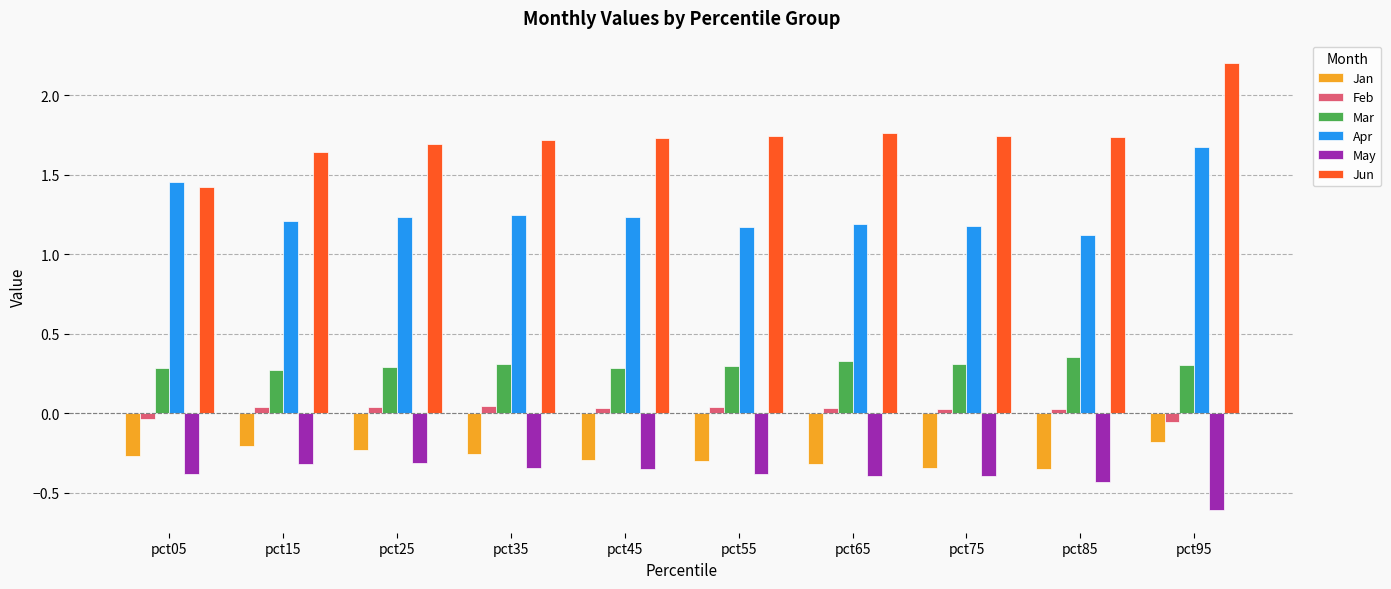

Rank the series at pct55 from highest to lowest value.

Jun, Apr, Mar, Feb, Jan, May